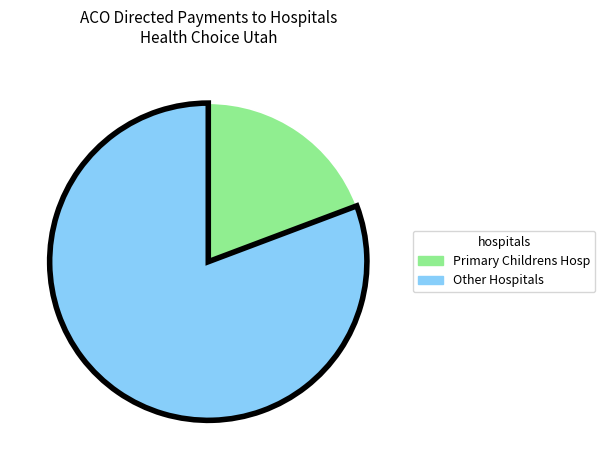

Is there a majority slice in this chart?

Yes